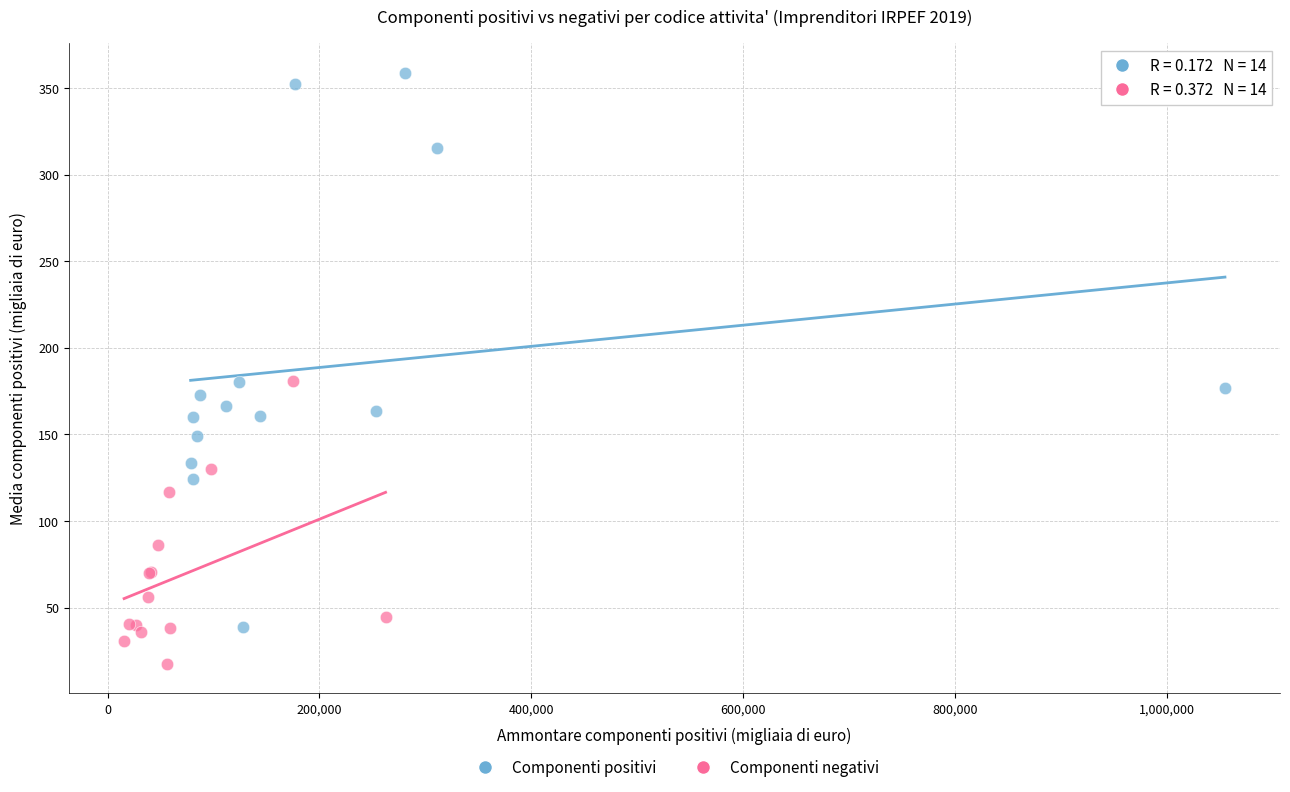

Which series contains the lowest Y value?

Componenti negativi